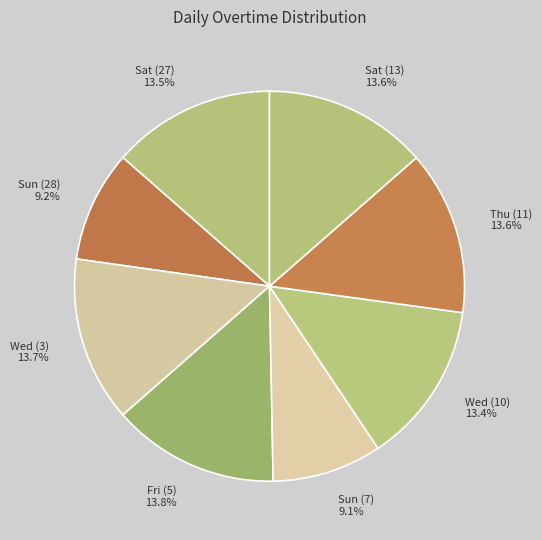

Which category has the biggest portion of the pie?

Fri (5)